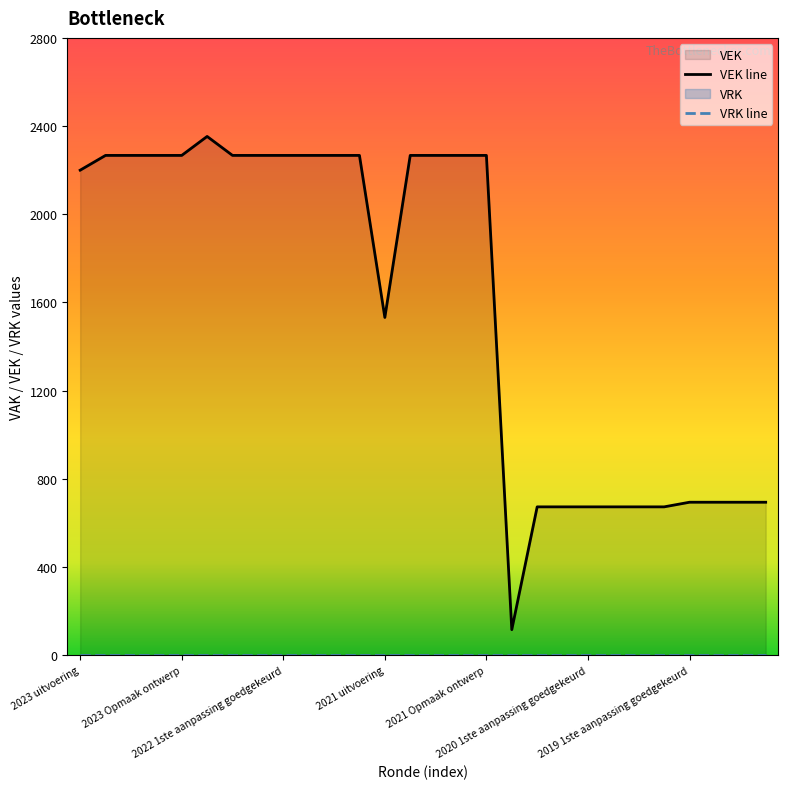

How many interior local valleys (lower than both neighbors) does the data have?

2